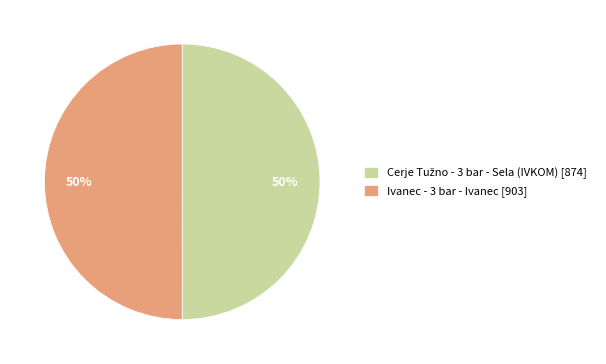

Is it true that Ivanec - 3 bar - Ivanec [903] is 50% of the pie?

True